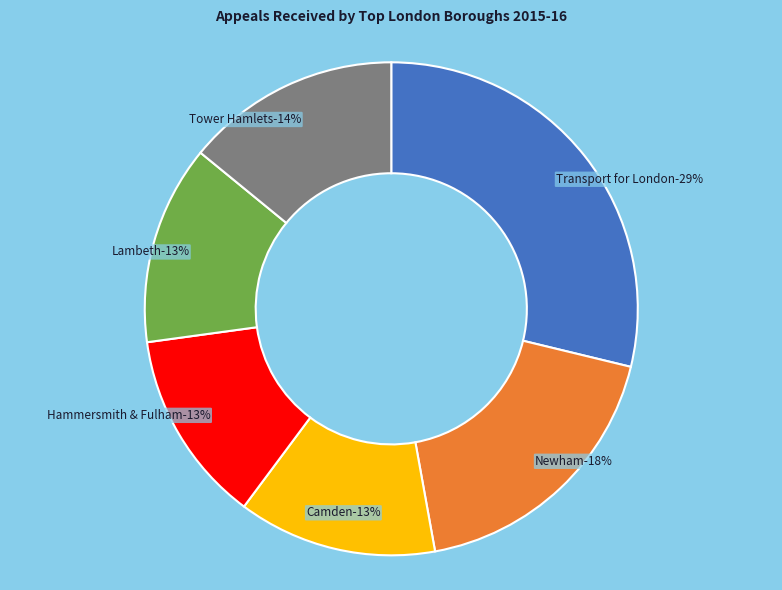

To the nearest percent, what percentage of the pie is Camden?

13%